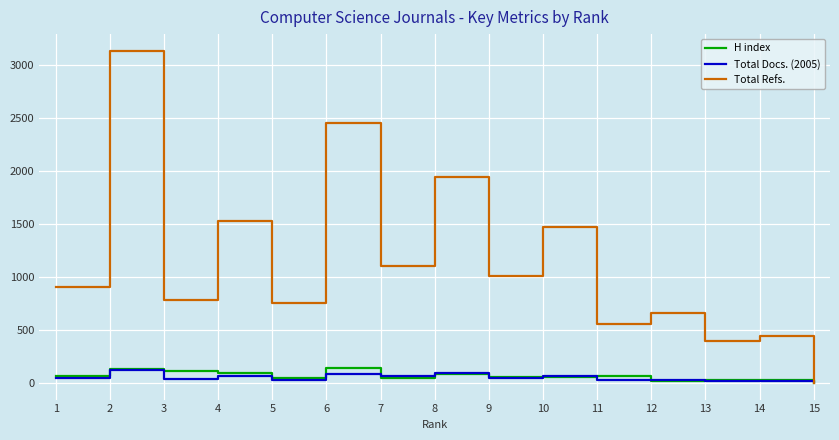

Which series has the largest range (max minus min)?

Total Refs.